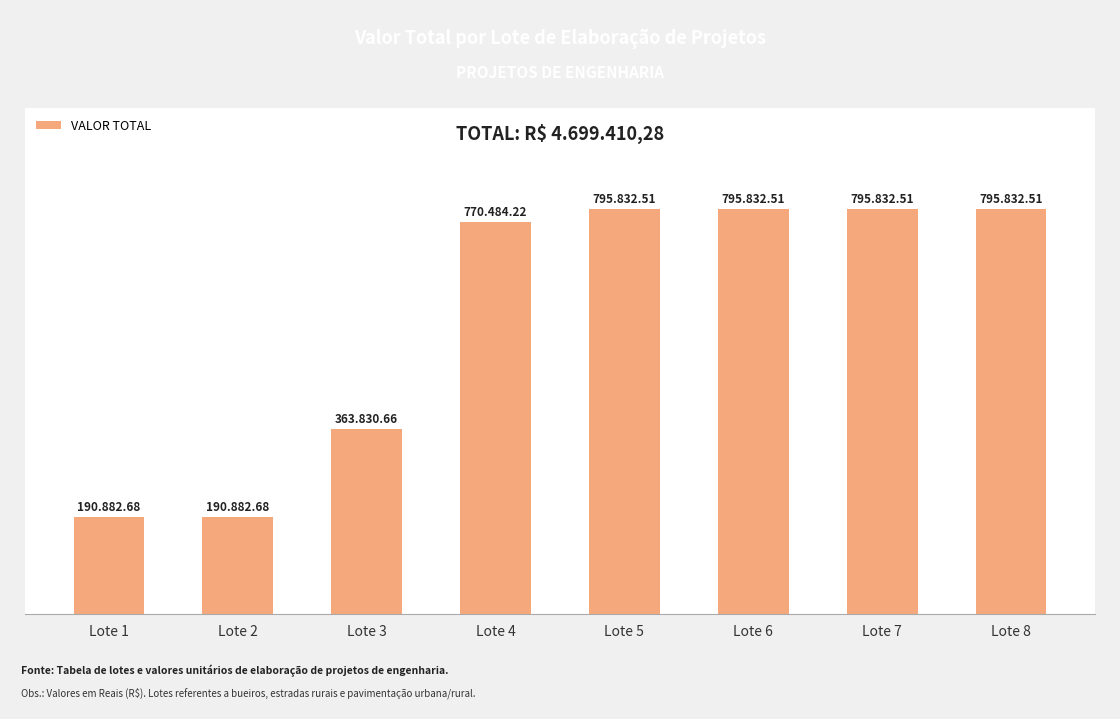

Is it true that the value at Lote 2 is 303618.9?

False